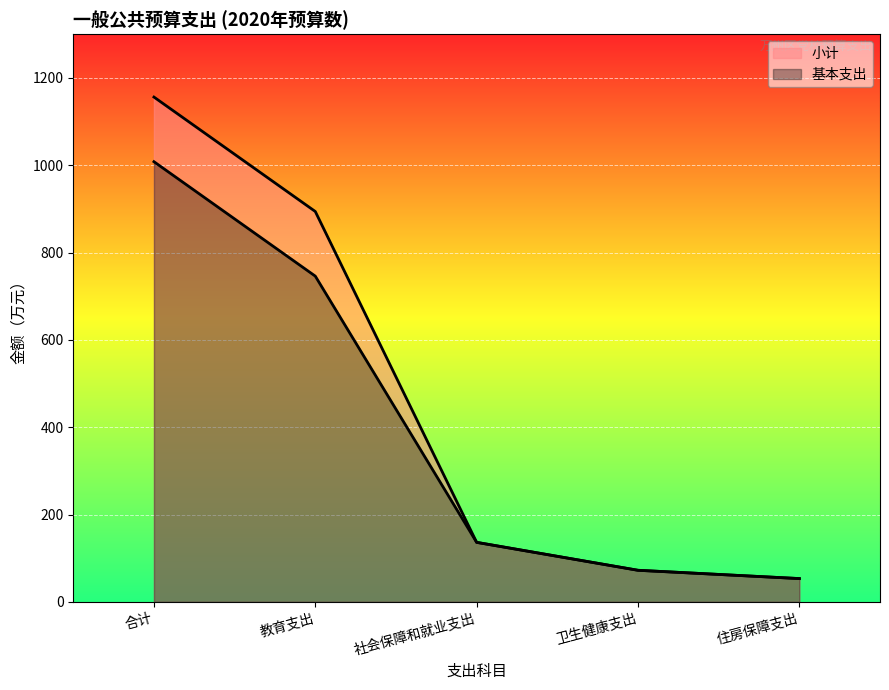

What is the difference between the second highest and minimum values in the 小计 series?

840.5